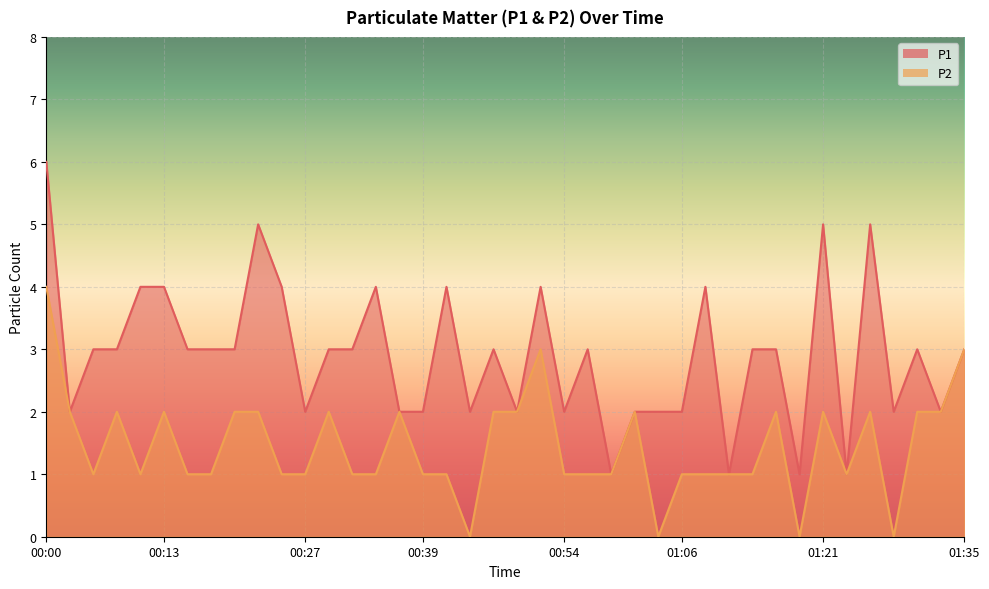

The P2 series shows 1 at 00:25. True or false?

True